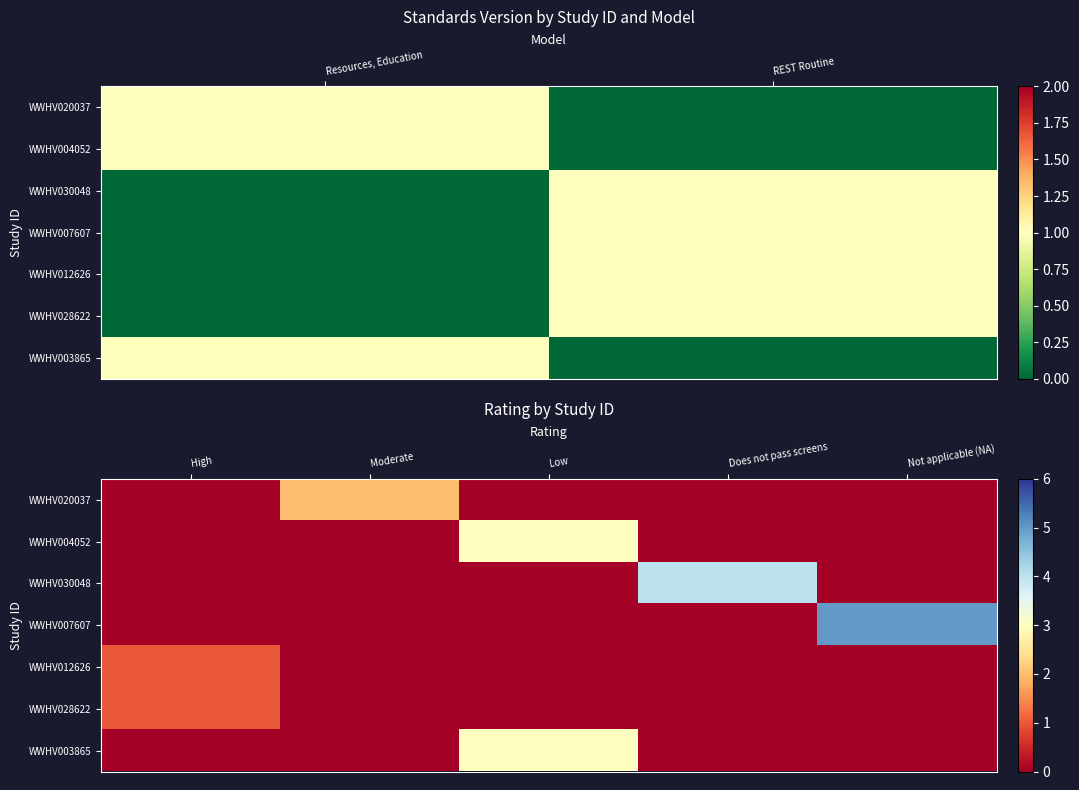

Rank the series by their maximum value, from highest to lowest.

WWHV007607, WWHV030048, WWHV004052, WWHV003865, WWHV020037, WWHV012626, WWHV028622